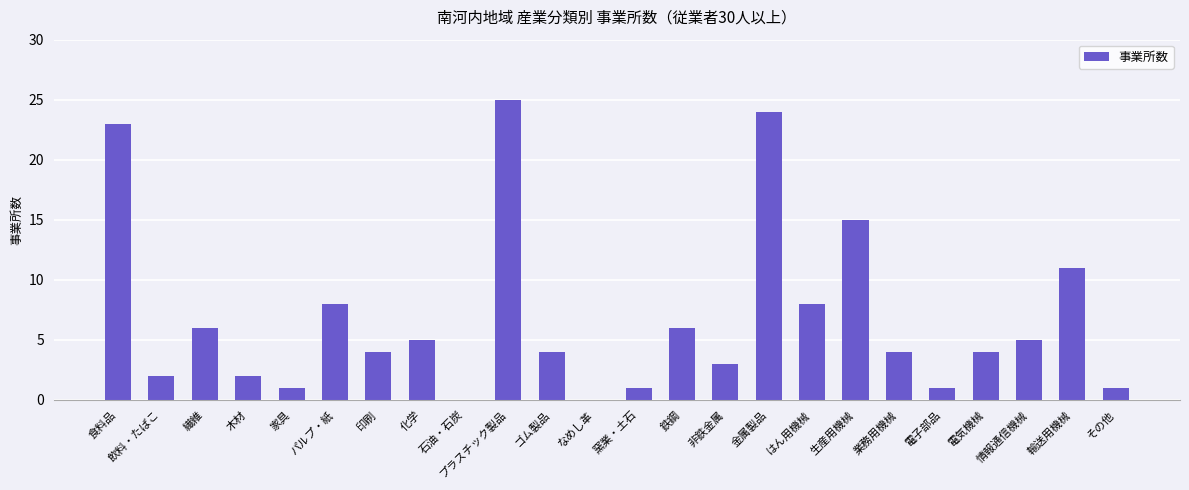

Are the bars grouped side by side (vs. stacked)?

No